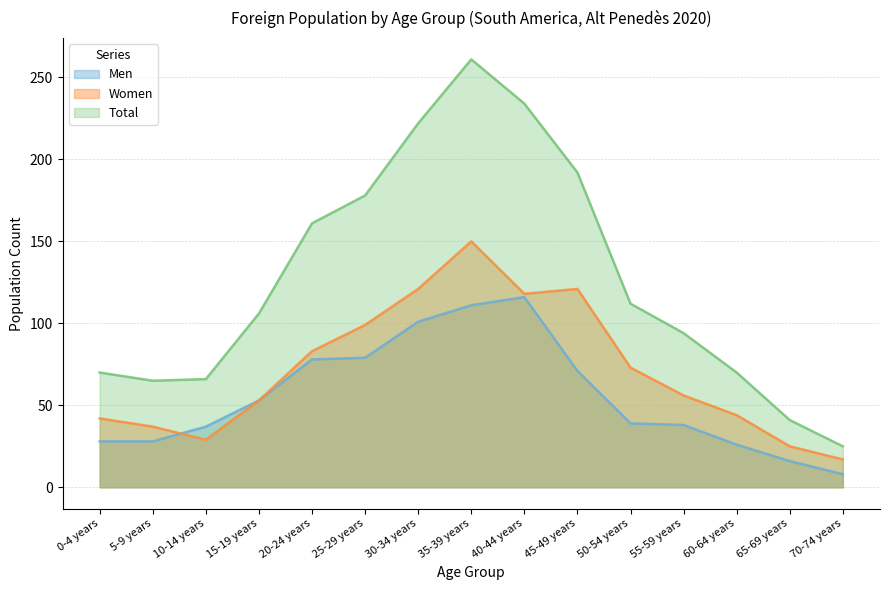

Reading right to left, what are all the values shown in this chart?

Men: 70-74 years=8	65-69 years=16	60-64 years=26	55-59 years=38	50-54 years=39	45-49 years=71	40-44 years=116	35-39 years=111	30-34 years=101	25-29 years=79	20-24 years=78	15-19 years=53	10-14 years=37	5-9 years=28	0-4 years=28
Women: 70-74 years=17	65-69 years=25	60-64 years=44	55-59 years=56	50-54 years=73	45-49 years=121	40-44 years=118	35-39 years=150	30-34 years=121	25-29 years=99	20-24 years=83	15-19 years=53	10-14 years=29	5-9 years=37	0-4 years=42
Total: 70-74 years=25	65-69 years=41	60-64 years=70	55-59 years=94	50-54 years=112	45-49 years=192	40-44 years=234	35-39 years=261	30-34 years=222	25-29 years=178	20-24 years=161	15-19 years=106	10-14 years=66	5-9 years=65	0-4 years=70